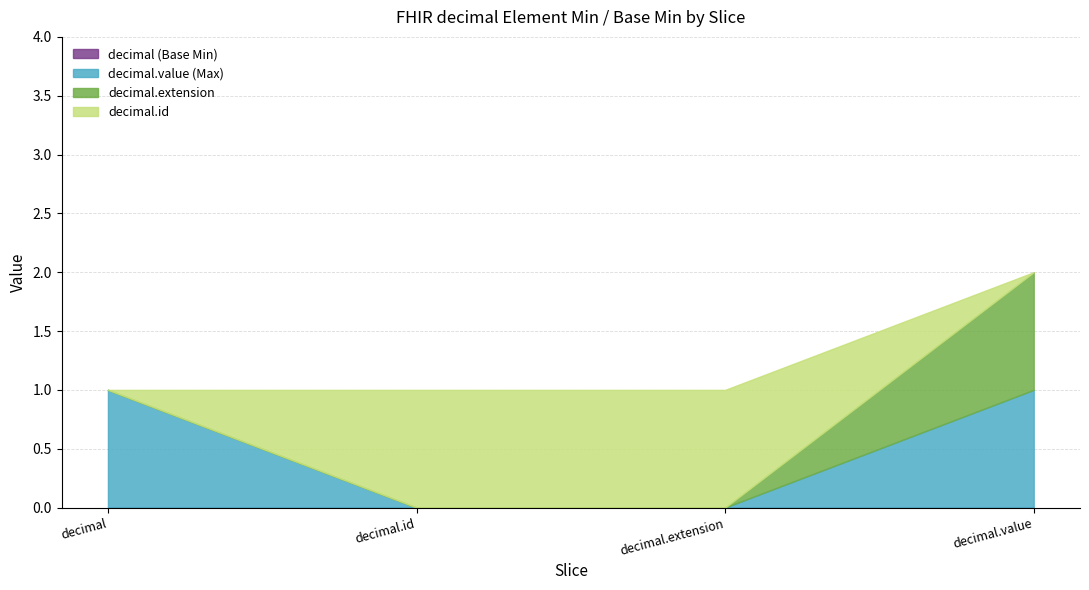

Is the value of decimal.value at decimal.value greater than the value of decimal.extension at decimal.id?

Yes